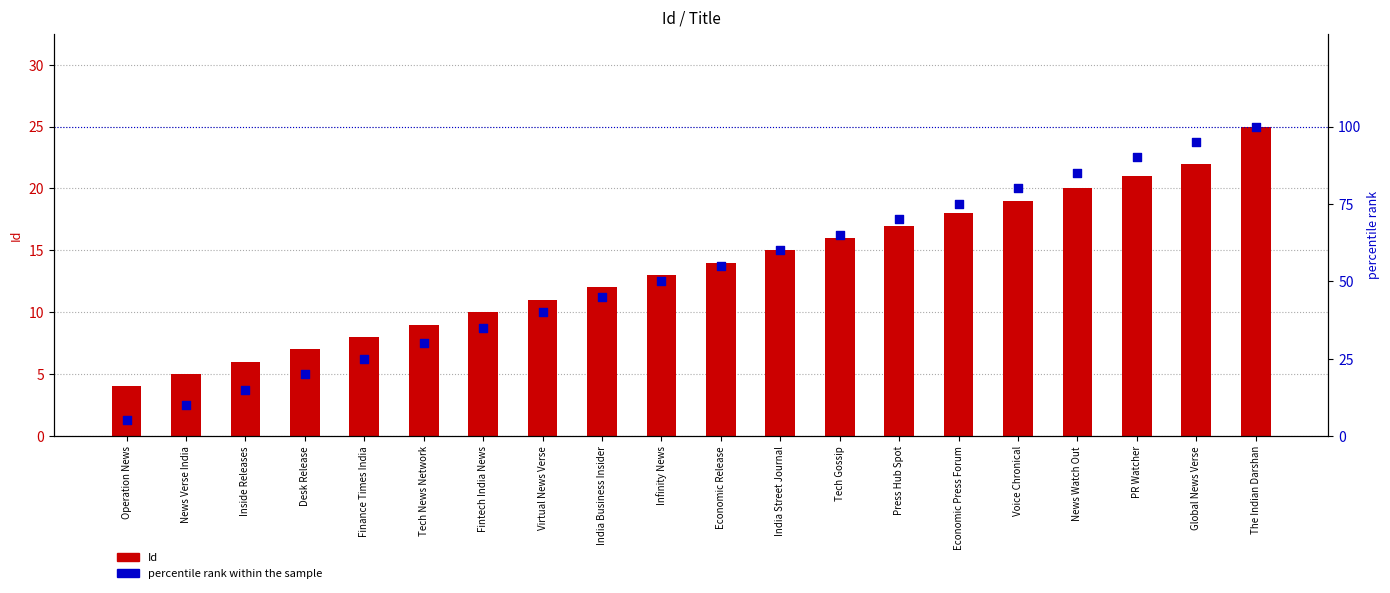

Which series reaches the maximum Y coordinate?

percentile rank within the sample